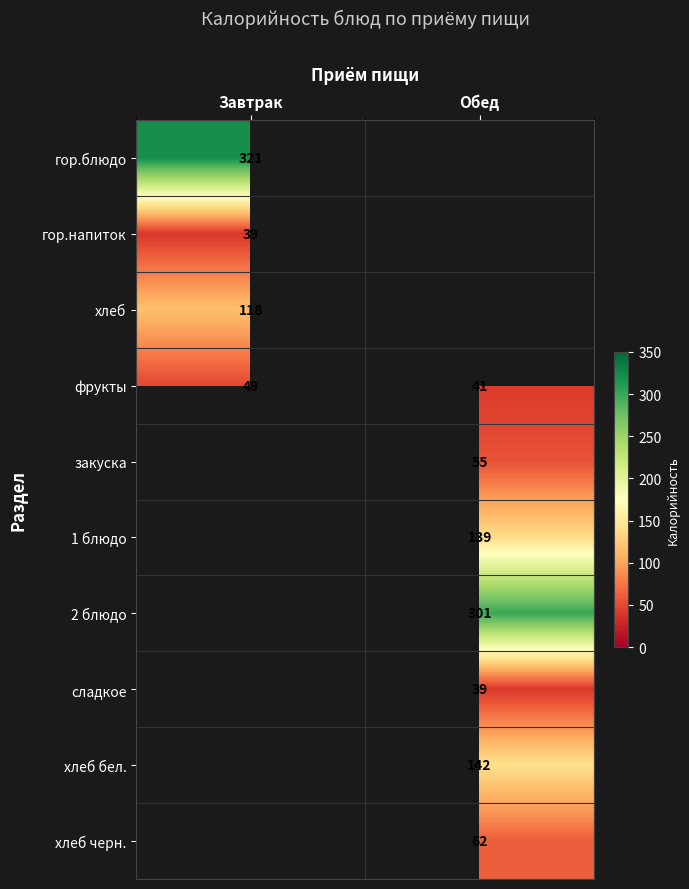

True or false: фрукты has a value of 70 at Обед.

False